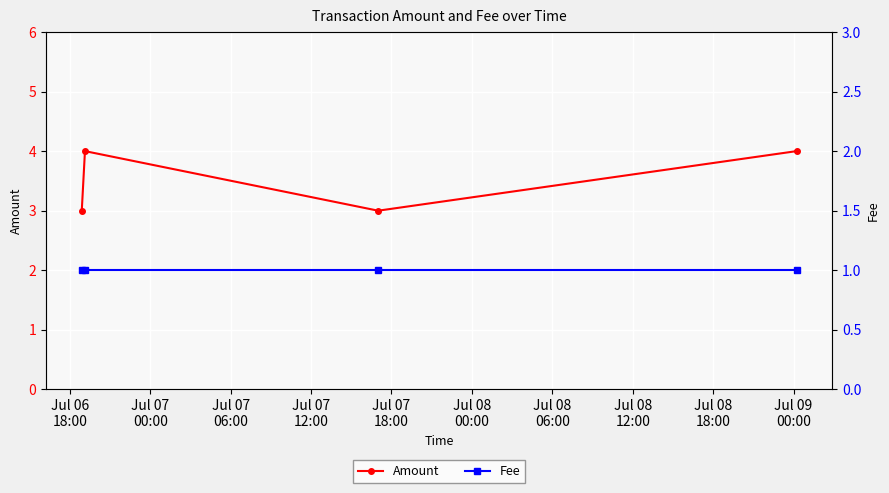

Rank the series by their maximum value, from lowest to highest.

Fee, Amount